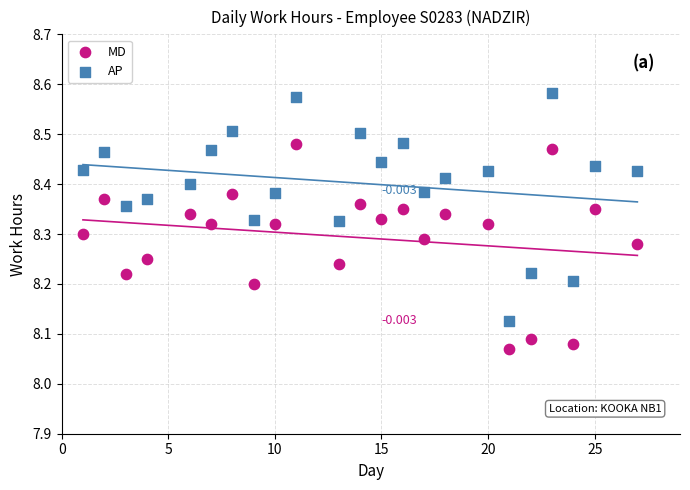

Which series has the largest Y range (max minus min)?

AP